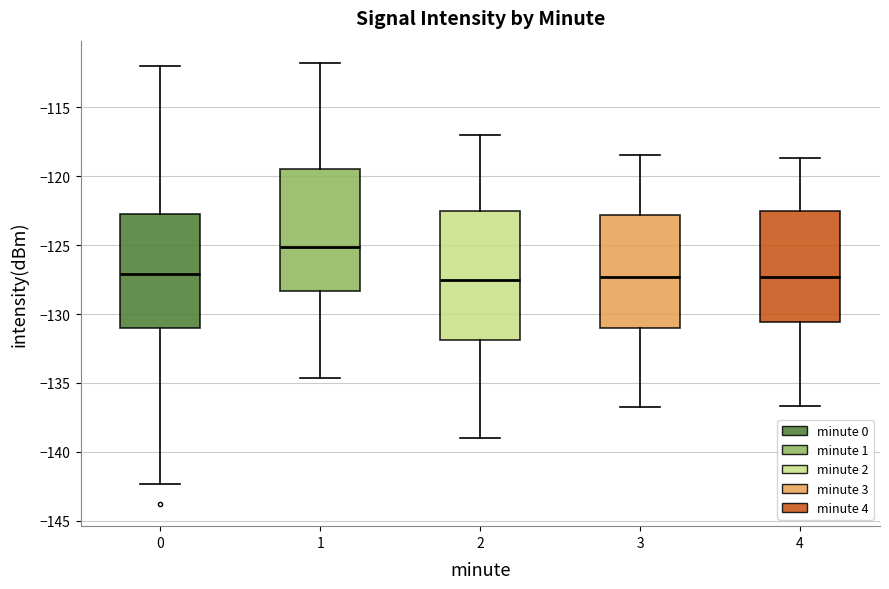

Reading left to right, read every box against the y-axis: the position of its median line, the range the box covers, and the ends of its whiskers. The values are not printed on the chart, so give them approximately, as read against the axis.

0: median -127.0, box -131.0 to -123.0, whiskers -142.5 to -112.0
1: median -125.0, box -128.5 to -119.5, whiskers -134.5 to -112.0
2: median -127.5, box -132.0 to -122.5, whiskers -139.0 to -117.0
3: median -127.5, box -131.0 to -123.0, whiskers -137.0 to -118.5
4: median -127.5, box -130.5 to -122.5, whiskers -136.5 to -118.5